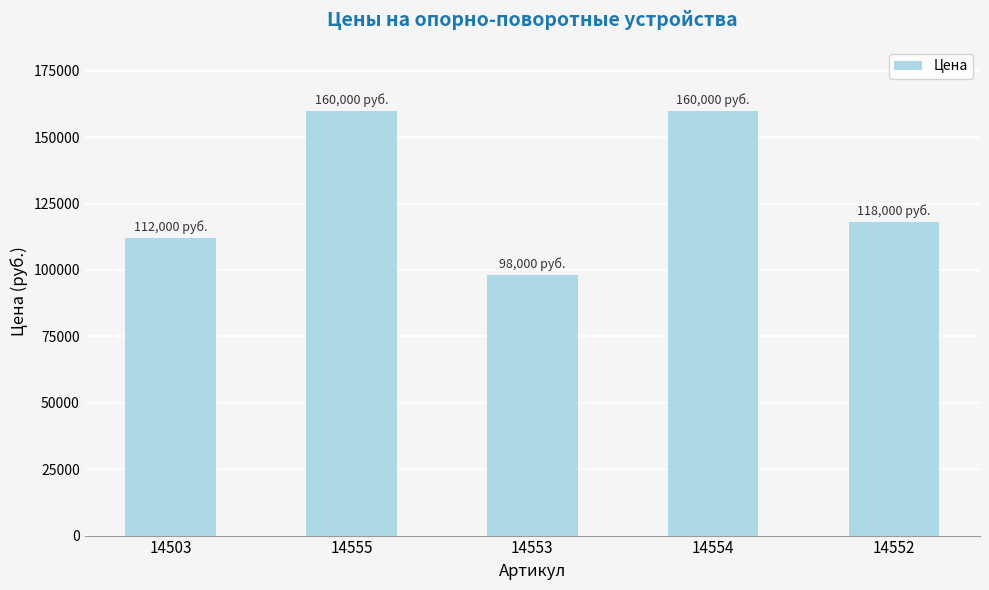

Reading left to right, list all the values displayed in this chart.

14503=112000	14555=160000	14553=98000	14554=160000	14552=118000